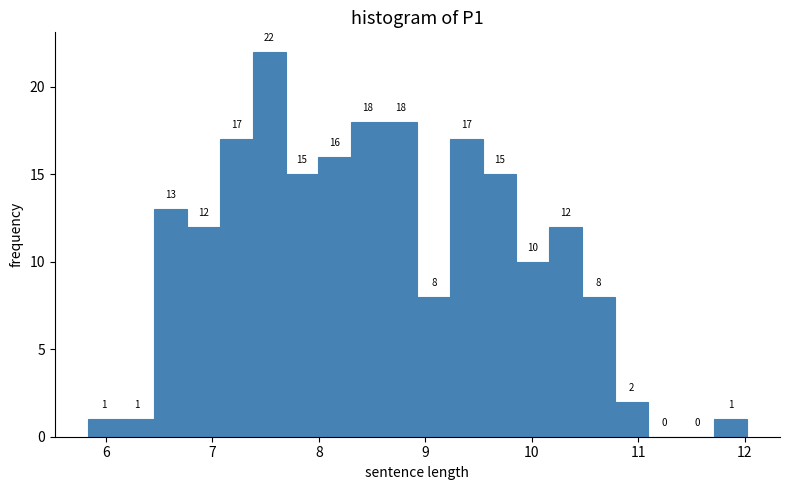

Around what value on the x-axis is the tallest bar? Give the approximate position of its centre, as read against the axis.

7.5